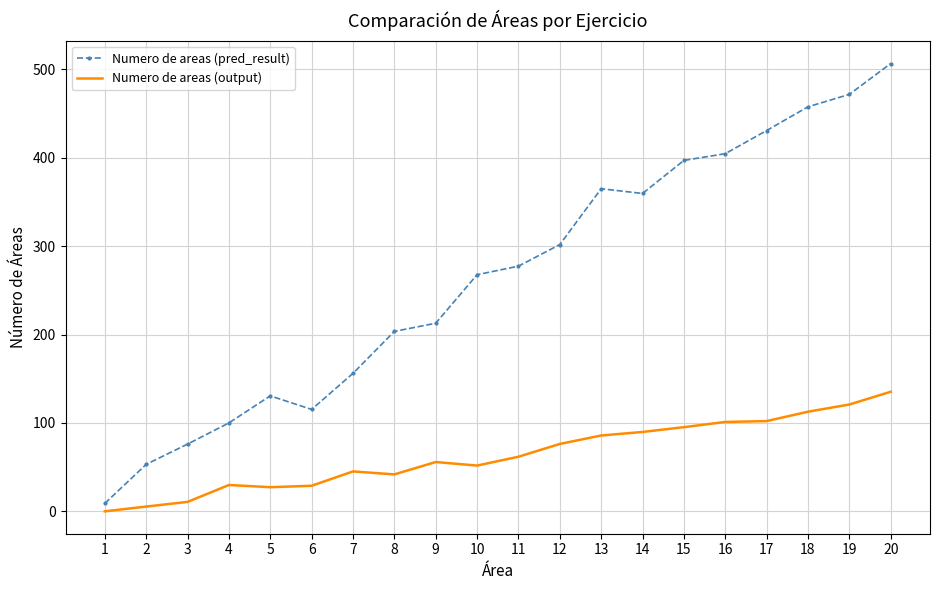

True or false: Numero de areas (pred_result) has a value of 9.0 at 1.

True